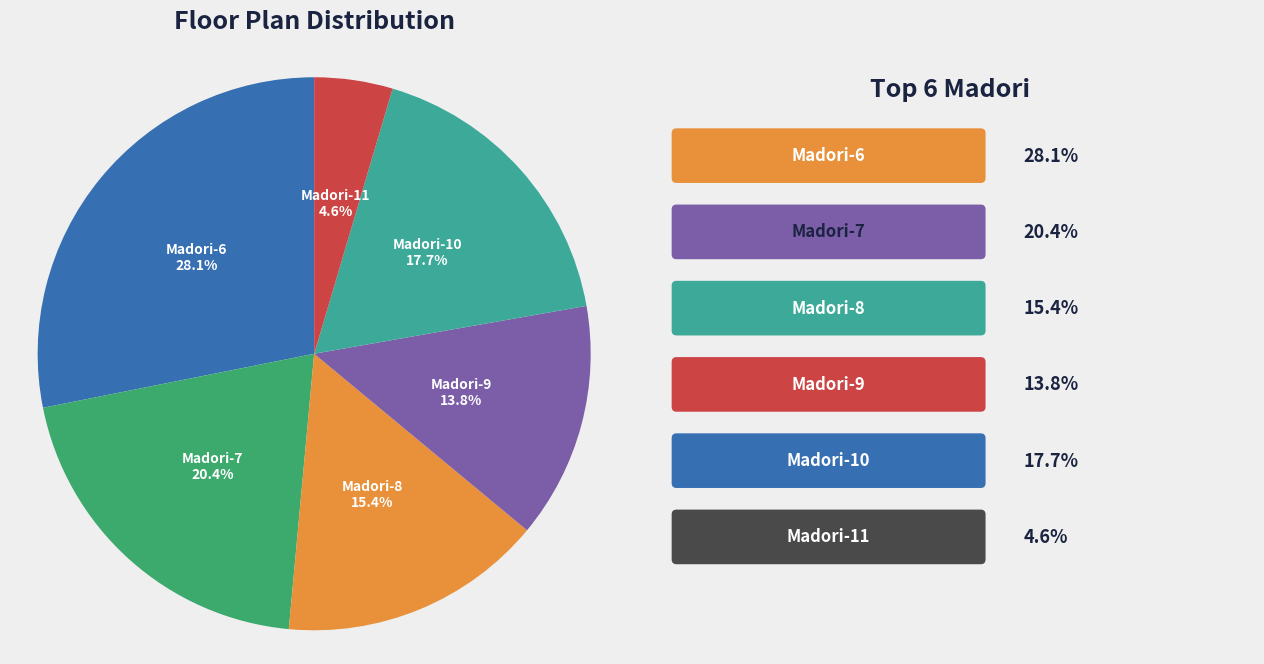

What is the total percentage of Madori-11 and Madori-6?

32.7%